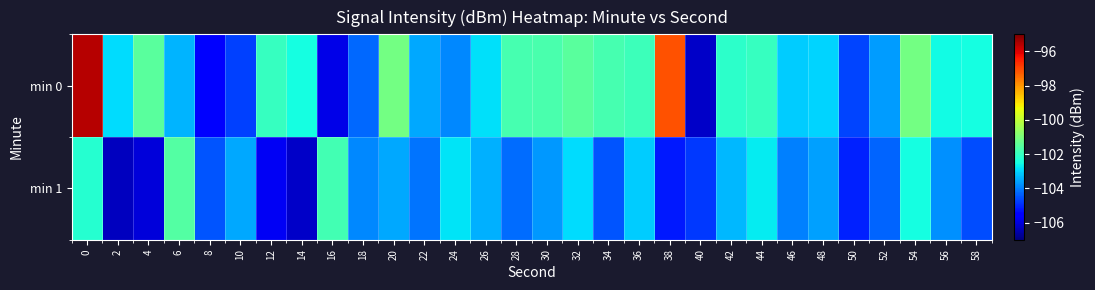

At 8, list the series in order from largest to smallest.

min 1, min 0